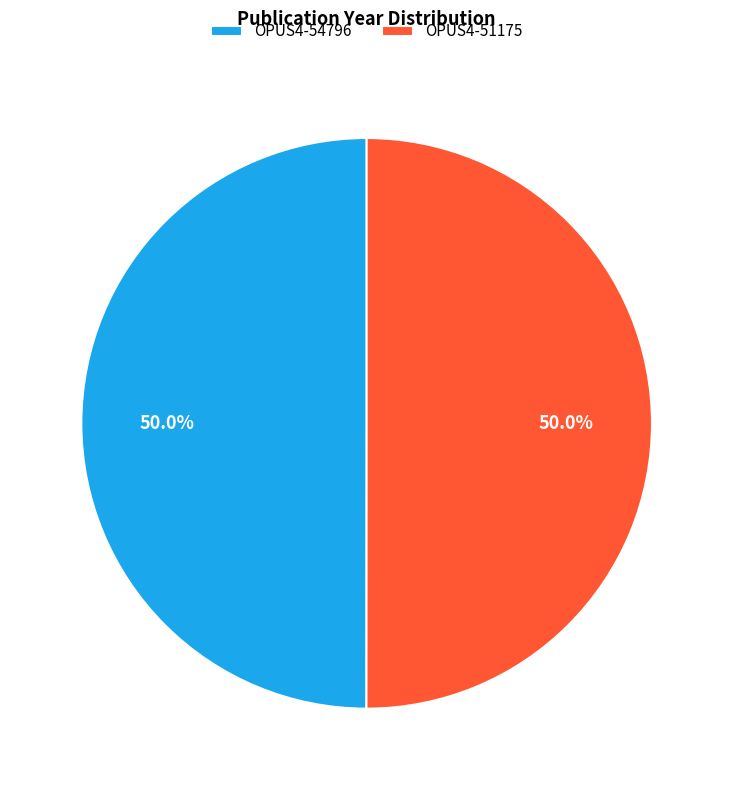

Approximately how many times larger is the value at OPUS4-51175 compared to OPUS4-54796?

1.0